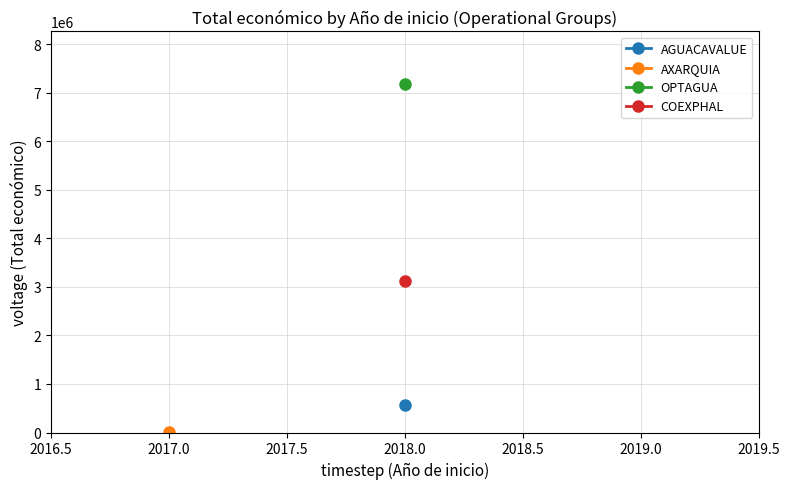

At which category does the data reach its first local peak?

2018